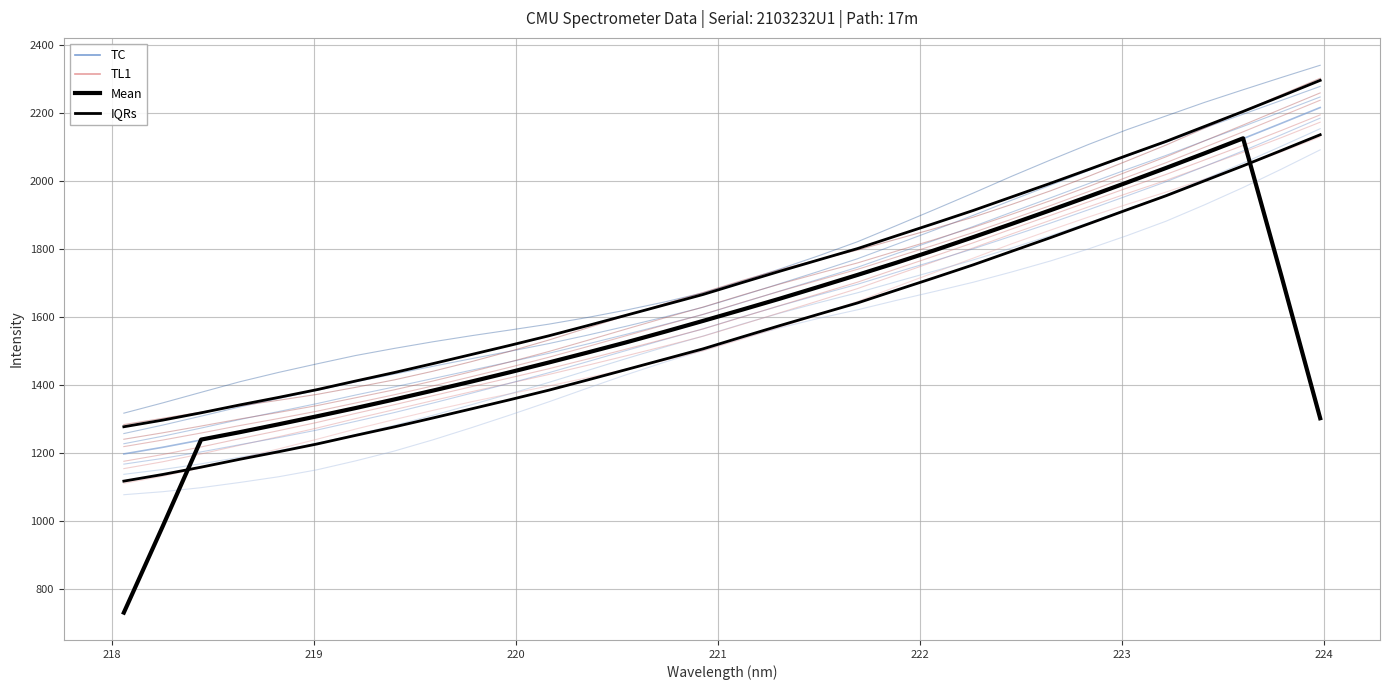

What is the difference between the second highest and minimum values?

973.5